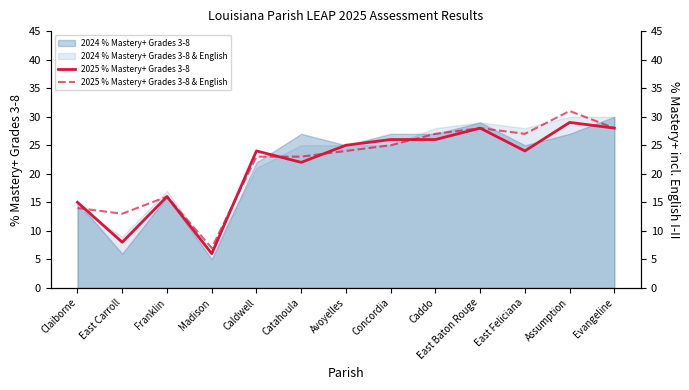

Between Catahoula and Assumption, which series saw the biggest shift?

2025 % Mastery+ Grades 3-8 & English